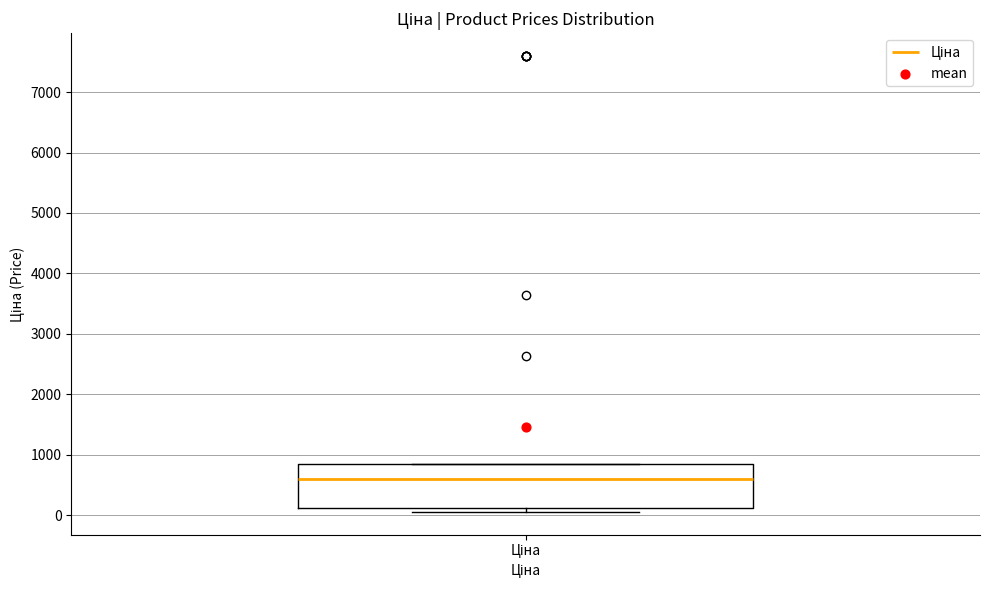

Transcribe this box plot: give where the median line is, the range the box spans, and where the two whiskers end, as read against the y-axis. The values are not printed on the chart, so give them approximately, as read against the axis.

median 600, box 100 to 800, whiskers 100 (just below the box's lower edge) to 800